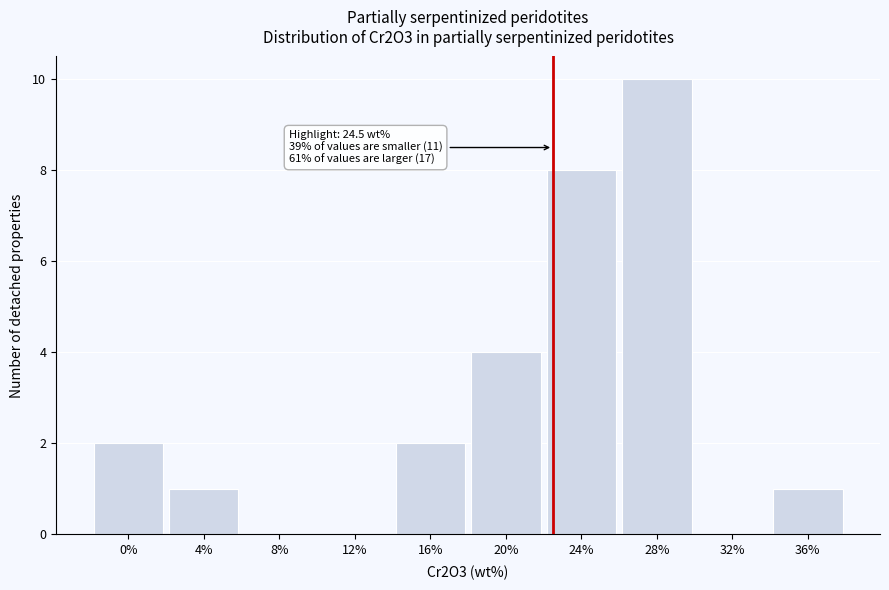

Reading right to left, extract all data points from this chart.

36%=1	32%=0	28%=10	24%=8	20%=4	16%=2	12%=0	8%=0	4%=1	0%=2